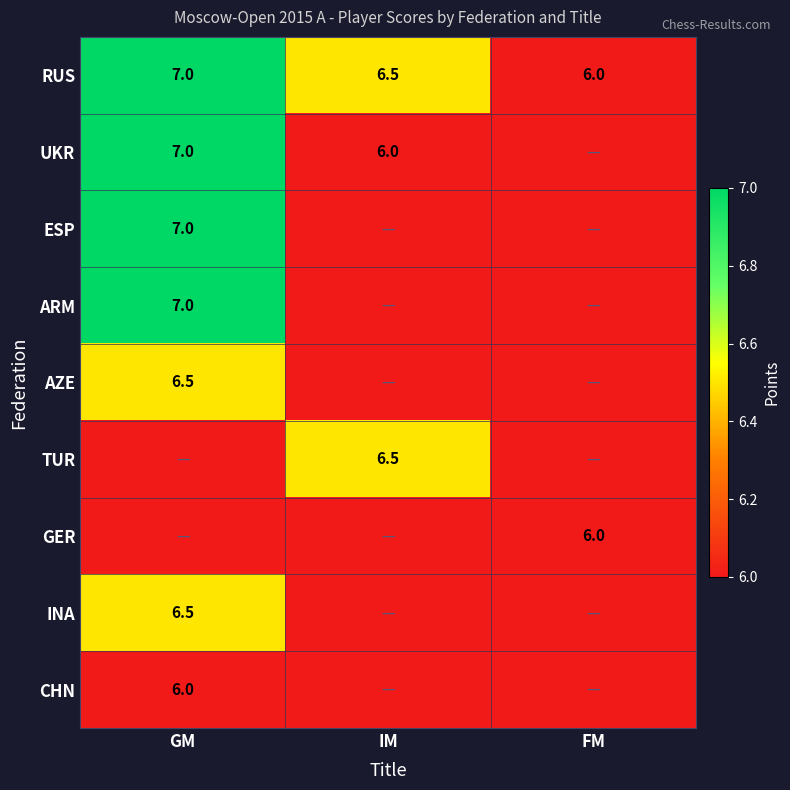

Is it true that CHN equals 6.0 at GM?

True